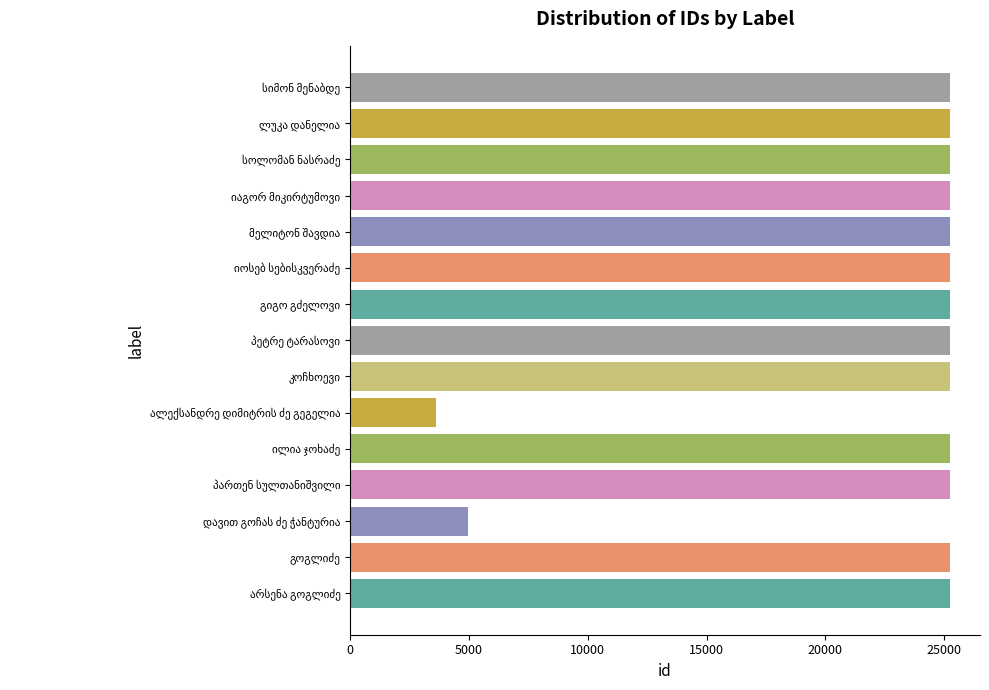

Are the bars grouped side by side (vs. stacked)?

No